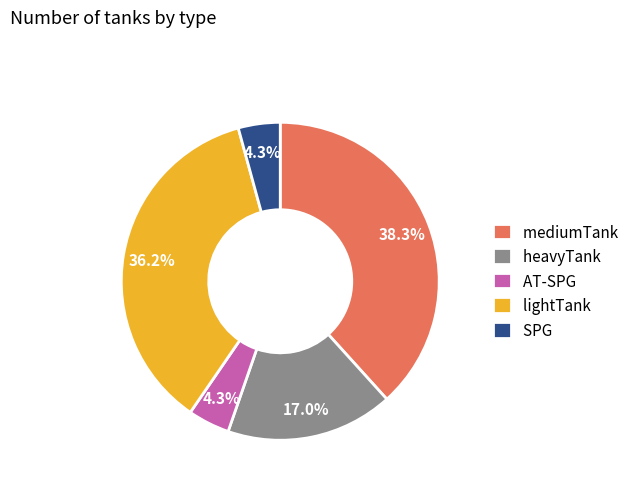

To the nearest percent, what is the combined percentage of lightTank and AT-SPG?

40%